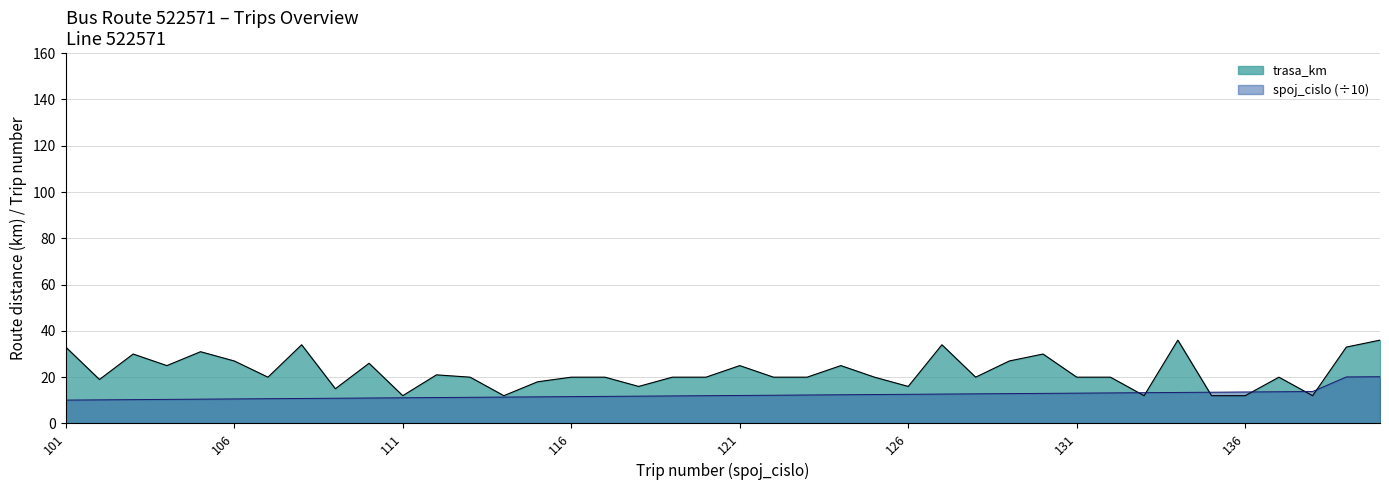

What is the sum of the spoj_cislo values at 114 and 123?

23.7